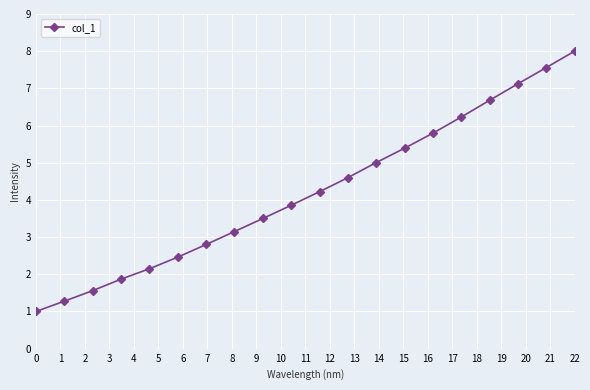

How many lines are shown in the chart?

1